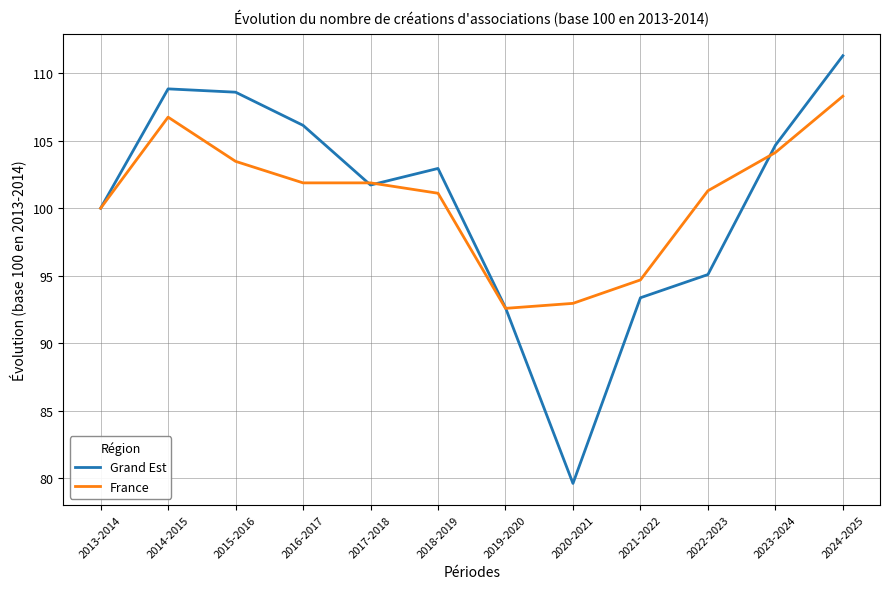

Where is France nearest to the value 100?

2013-2014